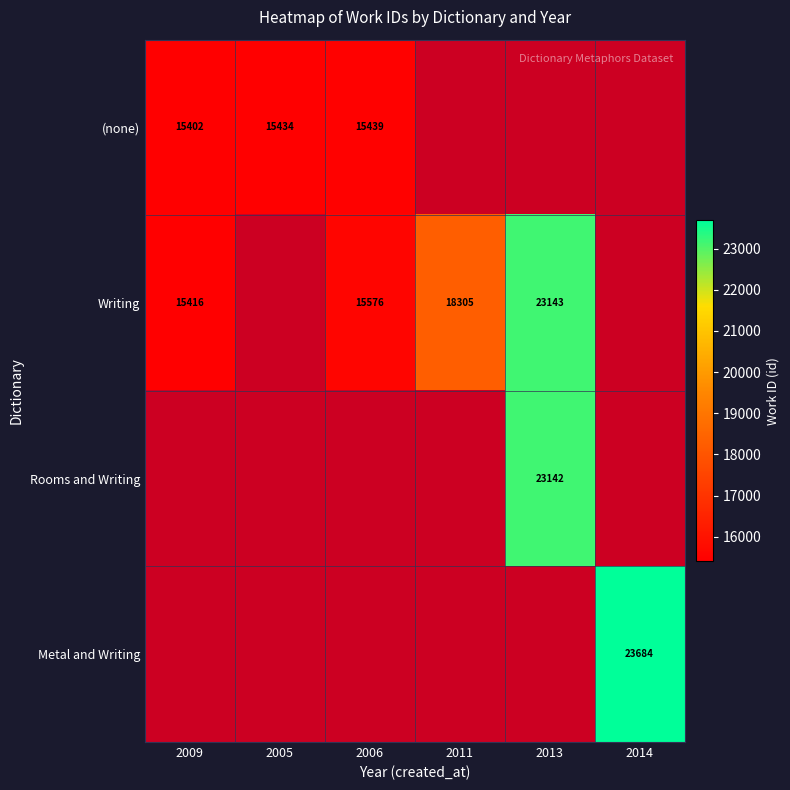

The (none) series shows 21445 at 2005. True or false?

False